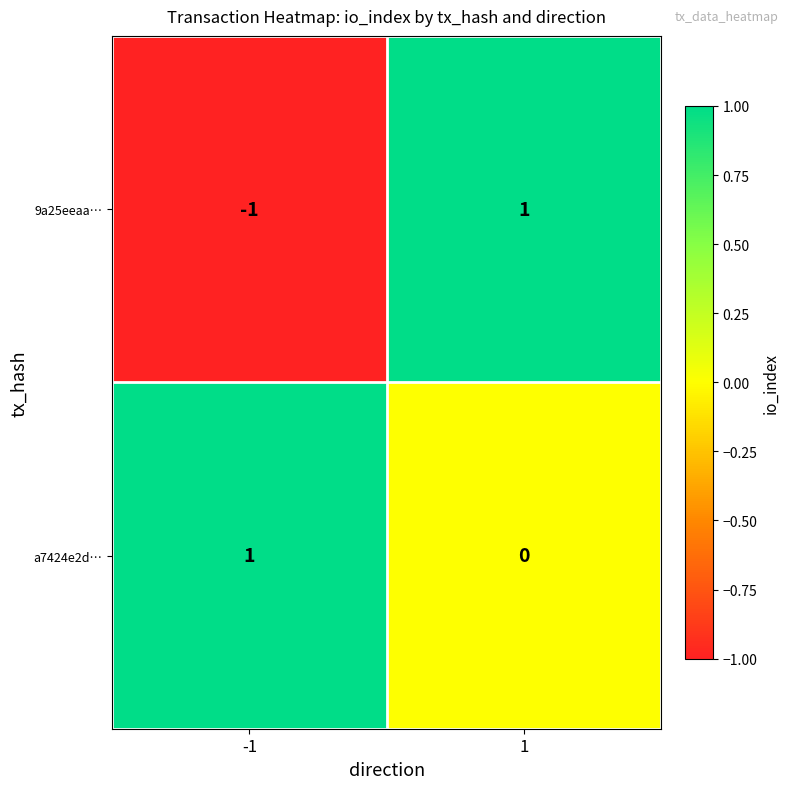

Count the number of data series in this chart.

2